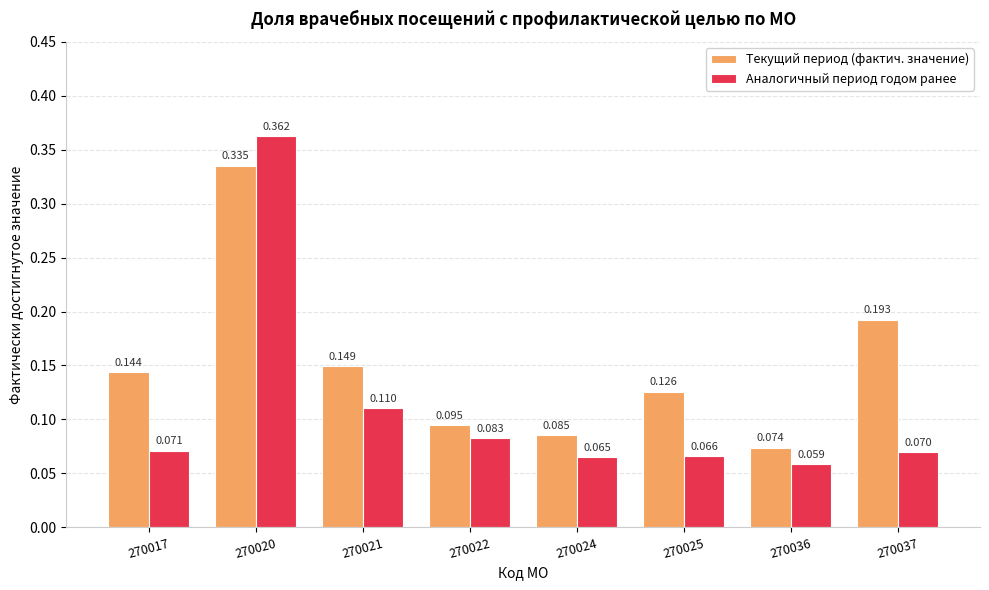

List the series in order of their peak value, highest first.

Аналогичный период годом ранее, Текущий период (фактич. значение)